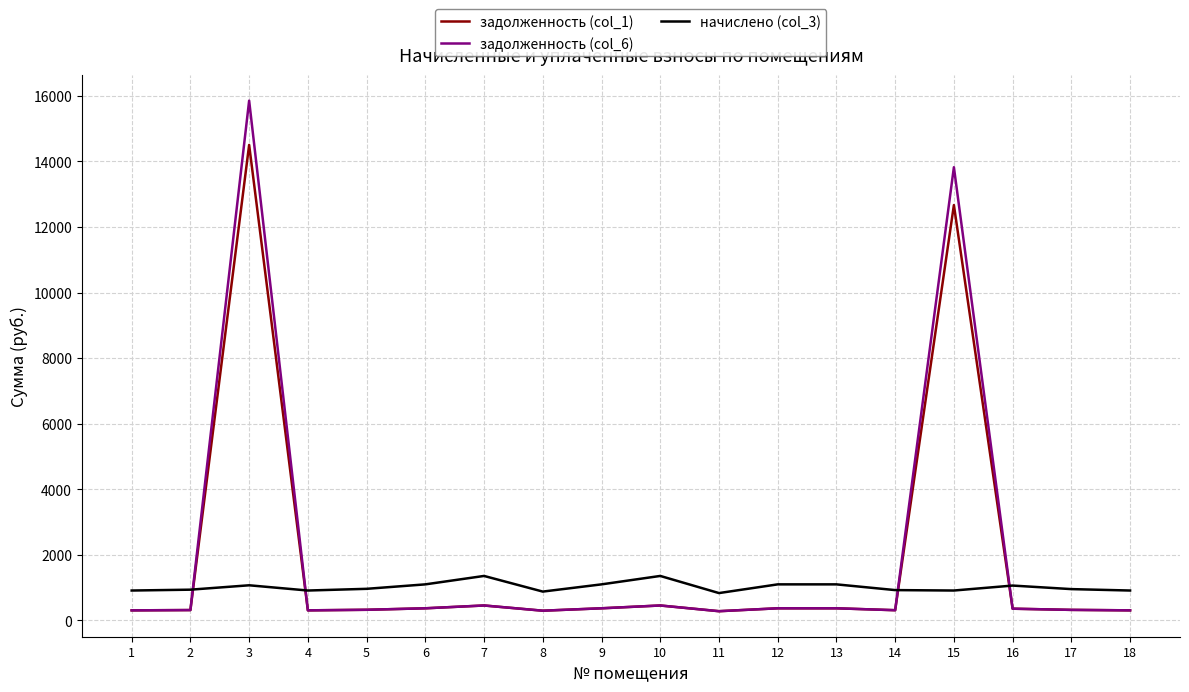

What is the minimum value shown in the chart?

276.5